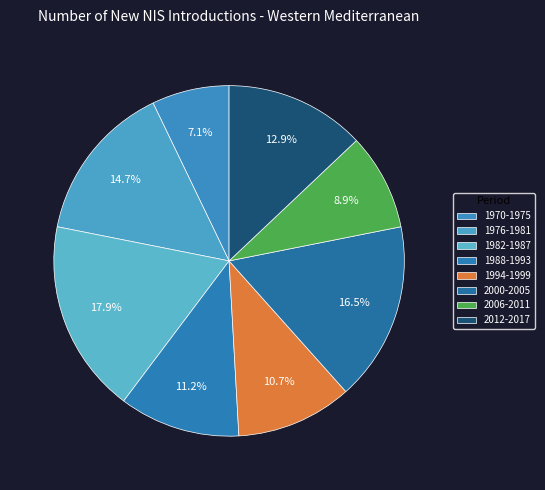

Rank the categories by value from highest to lowest.

1982-1987, 2000-2005, 1976-1981, 2012-2017, 1988-1993, 1994-1999, 2006-2011, 1970-1975